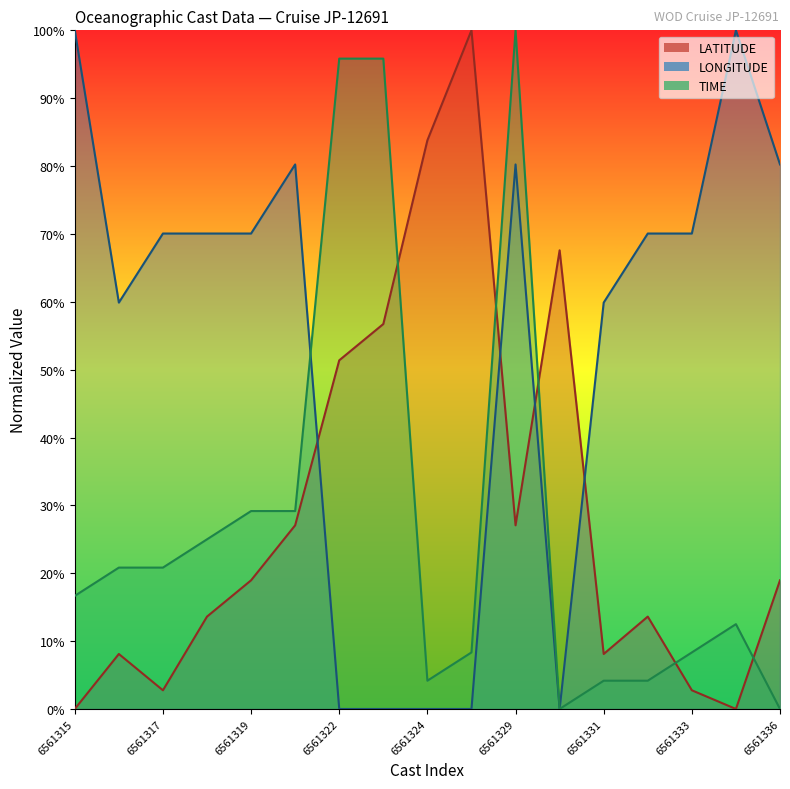

What is the total value across all series at 6561333?

0.8